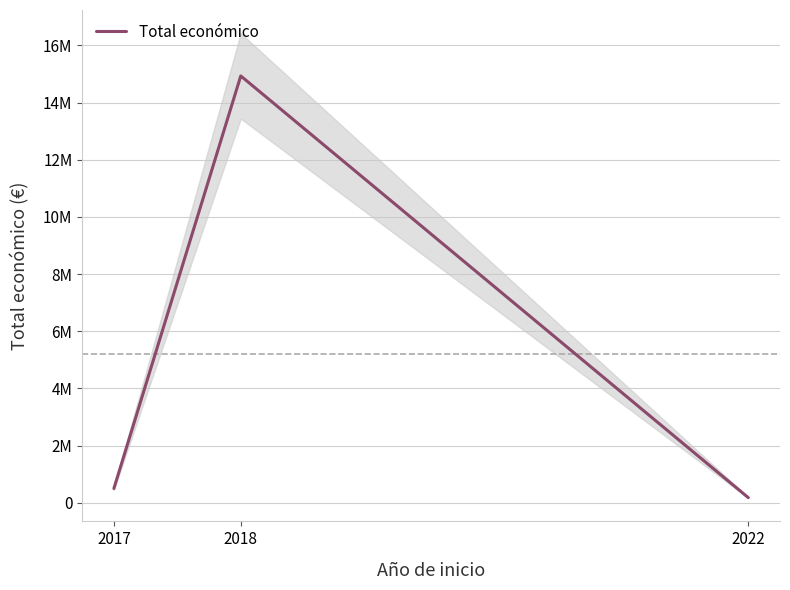

What is the sum of the values at 2017 and 2018?

15429675